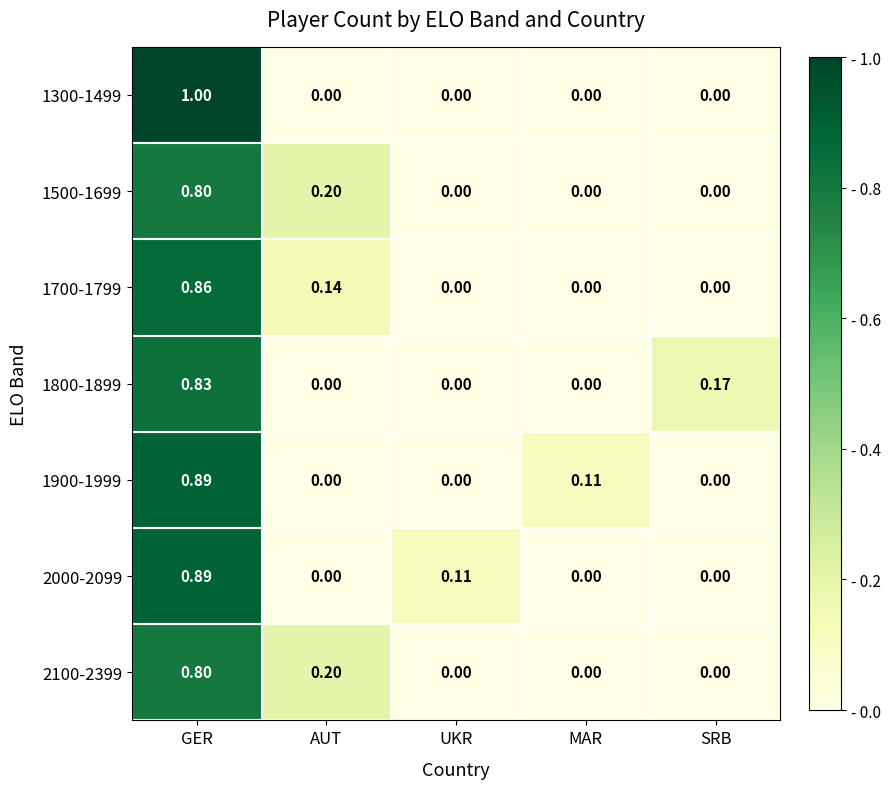

How many distinct data groups are displayed?

7